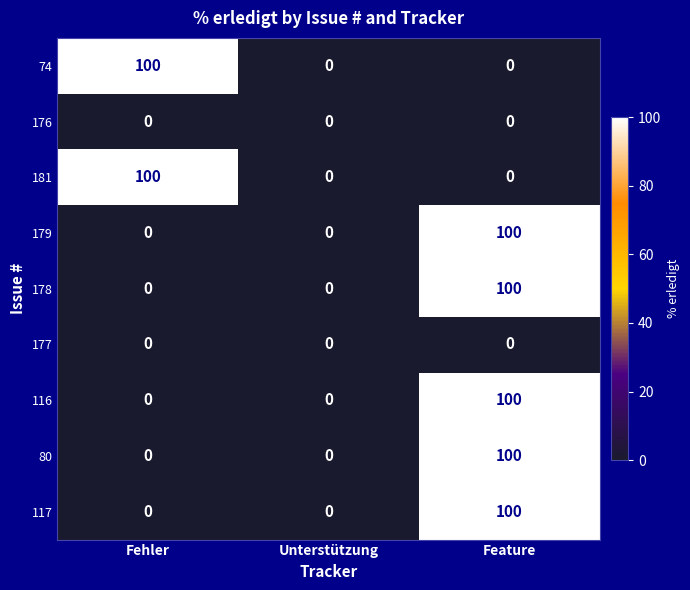

Which category has the highest value in the 116 series?

Feature